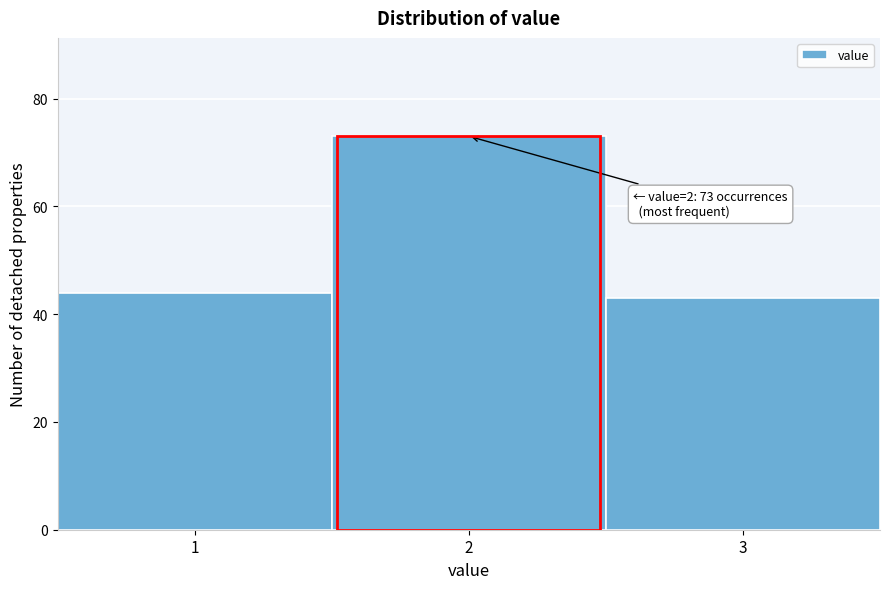

Over which range of the x-axis is the bar tallest?

1.5 to 2.5